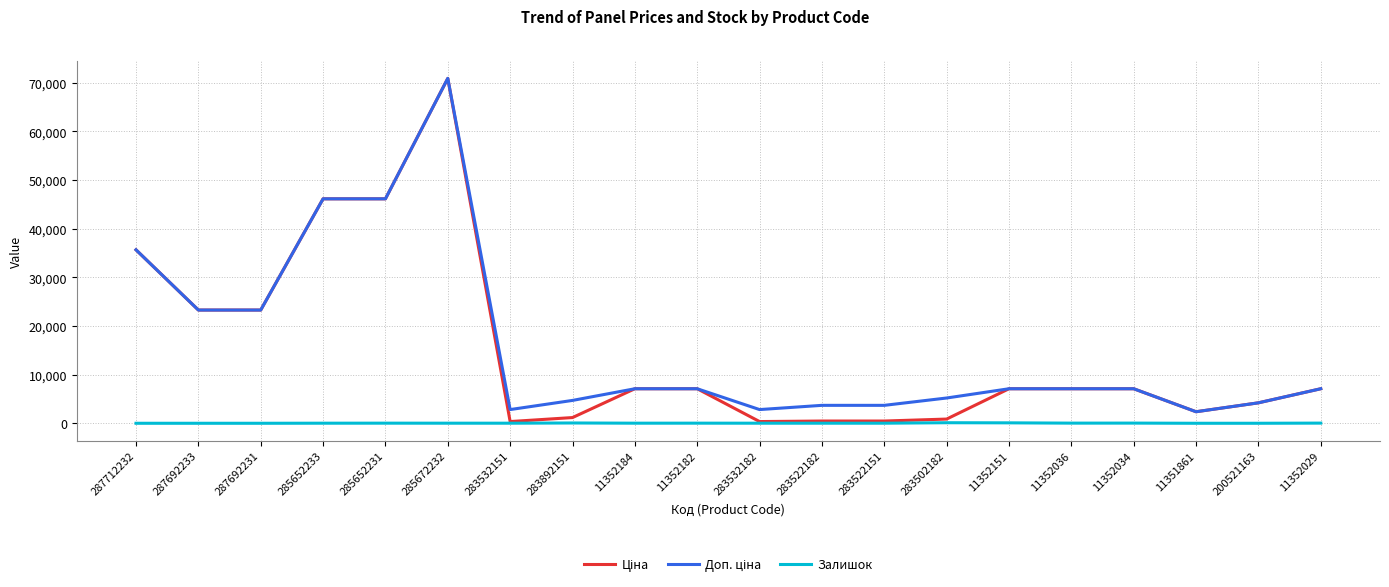

What is the spread (max minus min) of values at 11351861?

2372.4